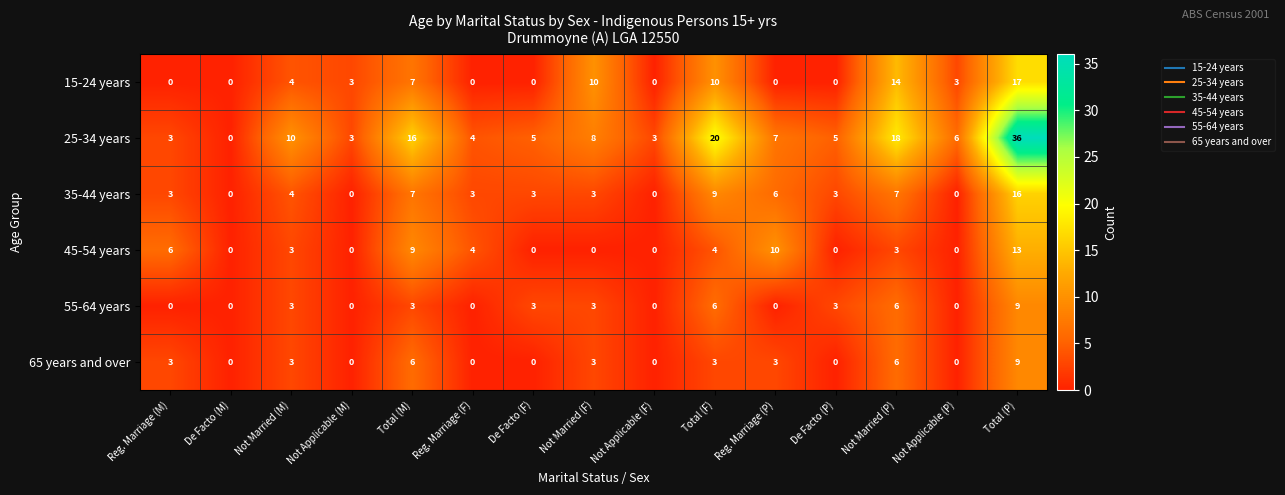

What is the sum of the 55-64 years values at Total (M) and Not Married (F)?

6